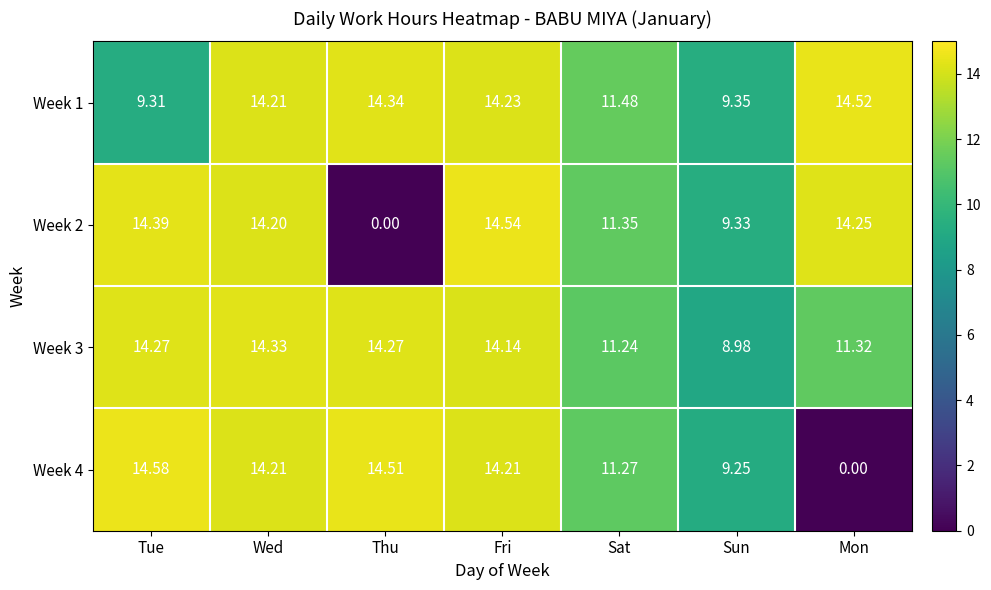

Which series changed the most between Thu and Mon?

Week 4